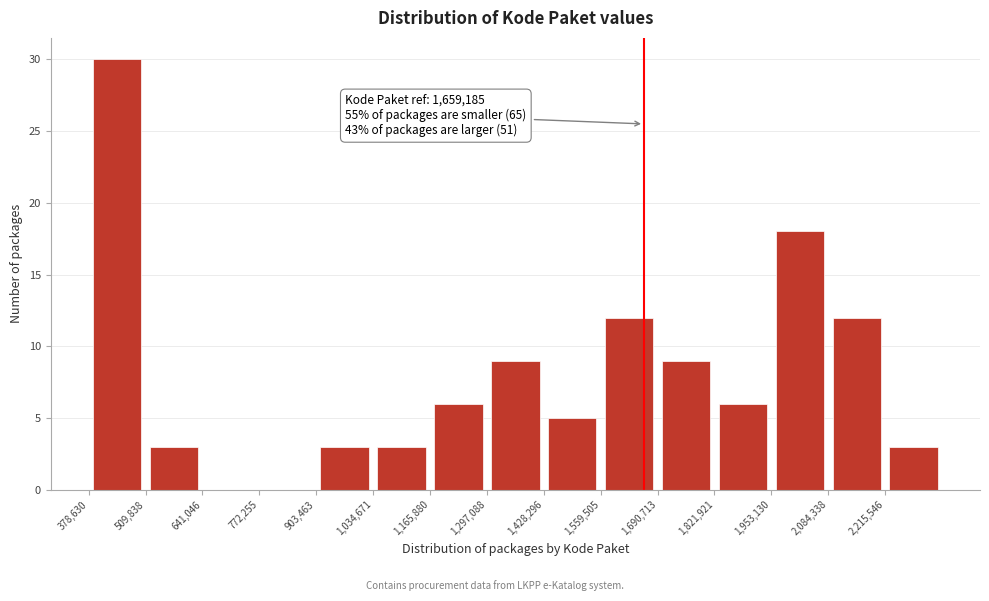

Over which range of the x-axis is the bar tallest?

380000 to 500000